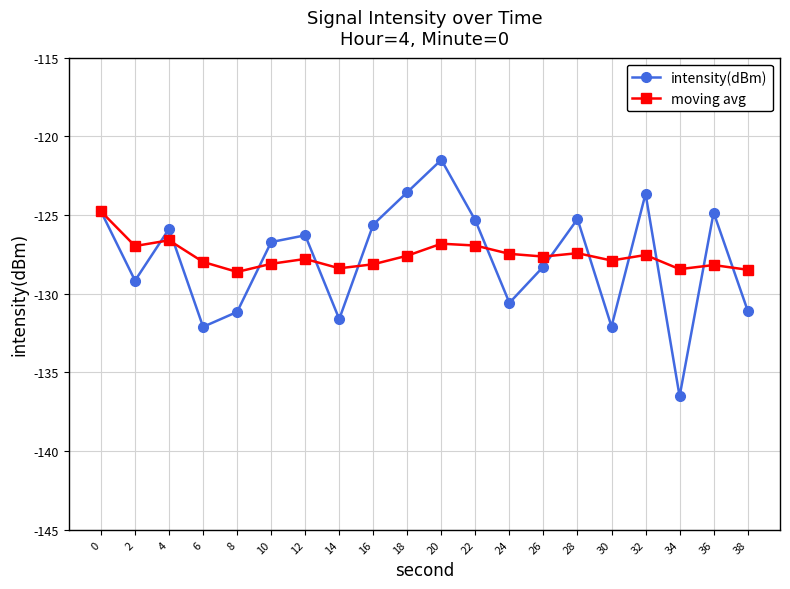

The moving avg series shows -128.0 at 6. True or false?

True